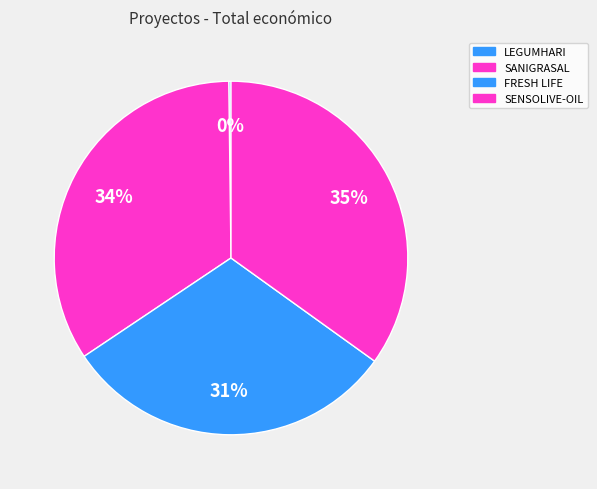

To the nearest percent, what is the difference between the FRESH LIFE and SANIGRASAL slice percentages?

4%